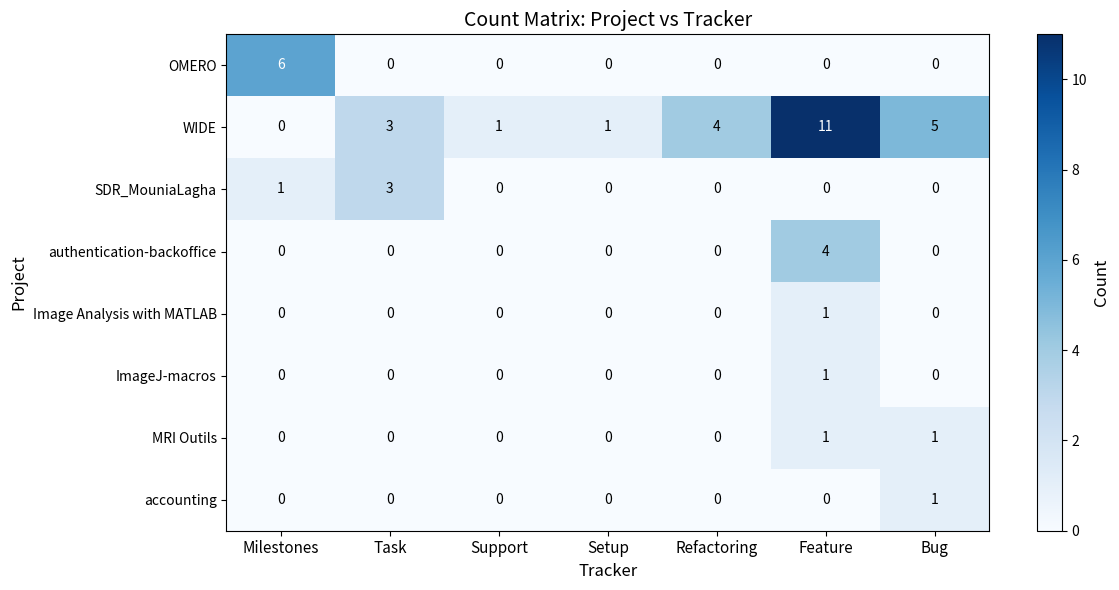

Which series changed the most between Milestones and Refactoring?

OMERO